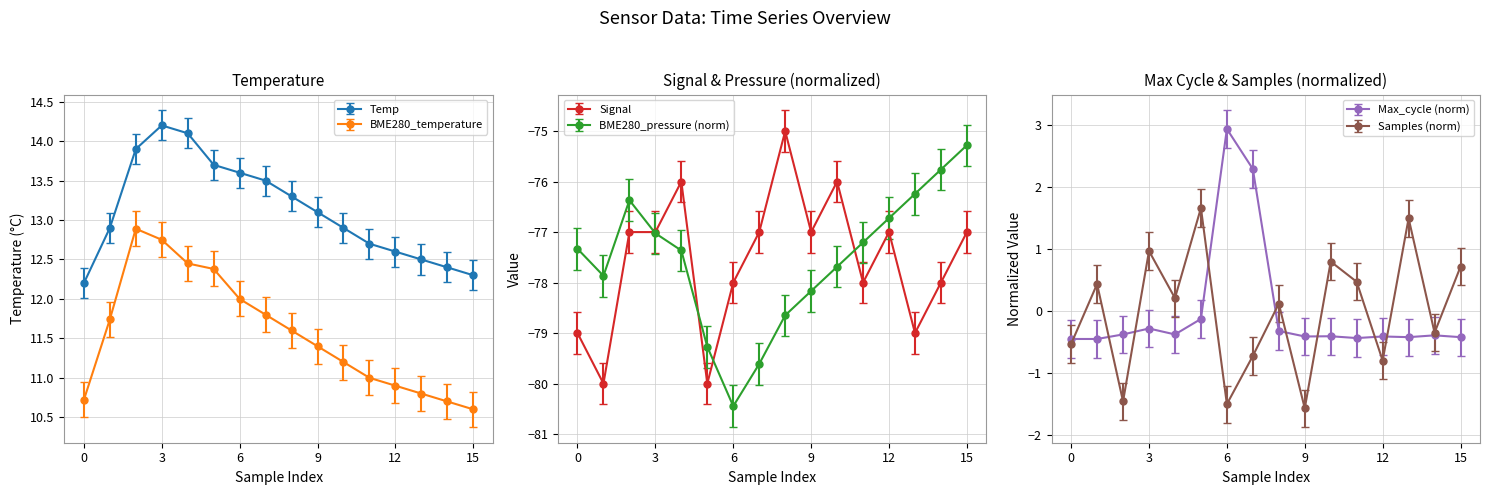

True or false: Signal has more than 2 points higher than both neighbors.

True